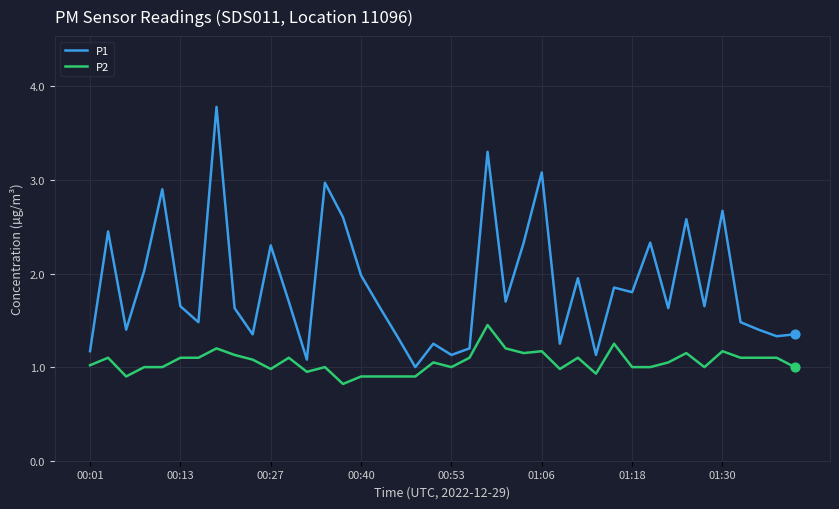

Which series has the widest spread of values?

P1